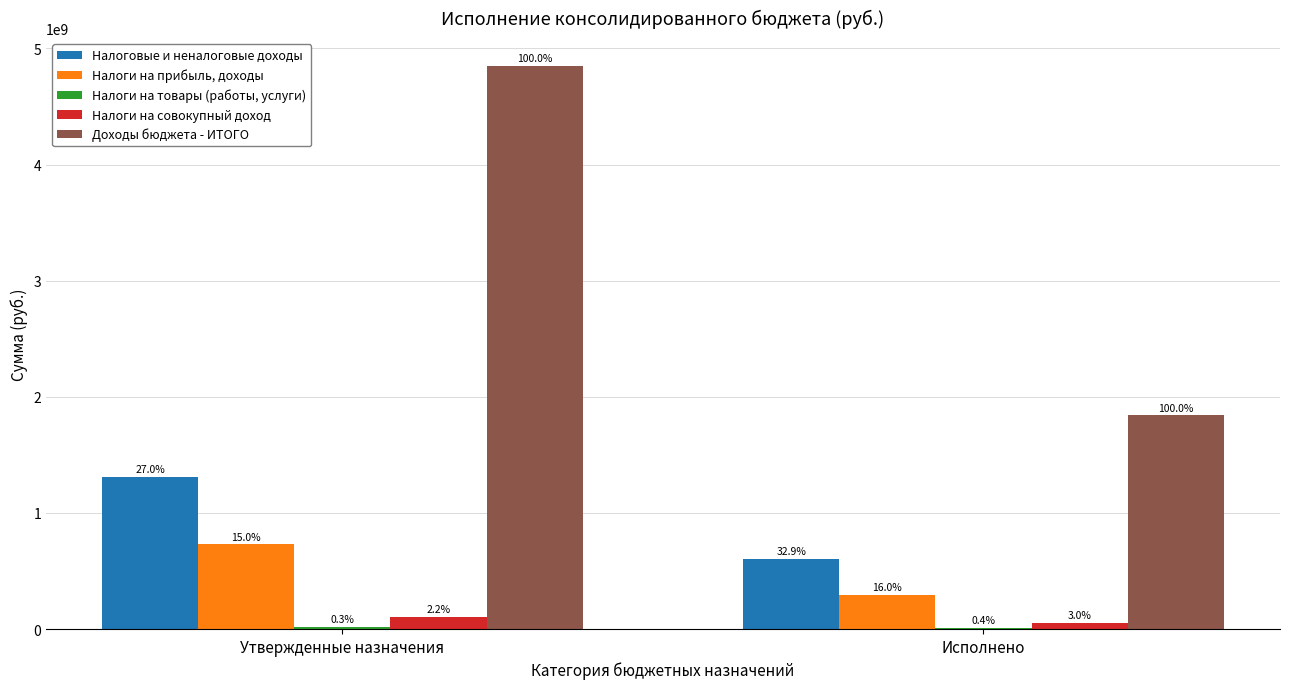

What is the difference between the highest and lowest values at Утвержденные назначения?

4829993234.8